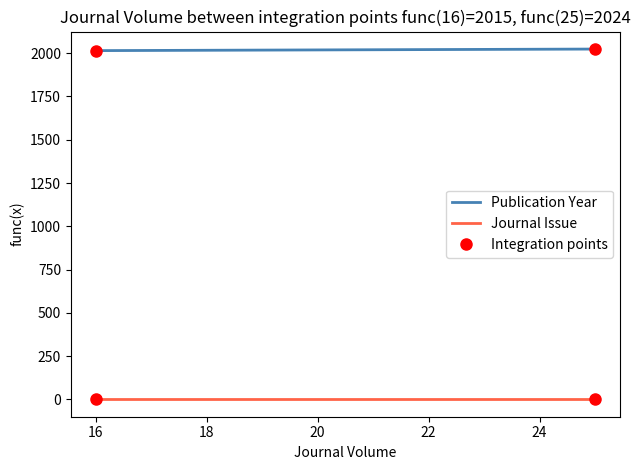

Rank the series by their maximum value, from lowest to highest.

Journal Issue, Publication Year